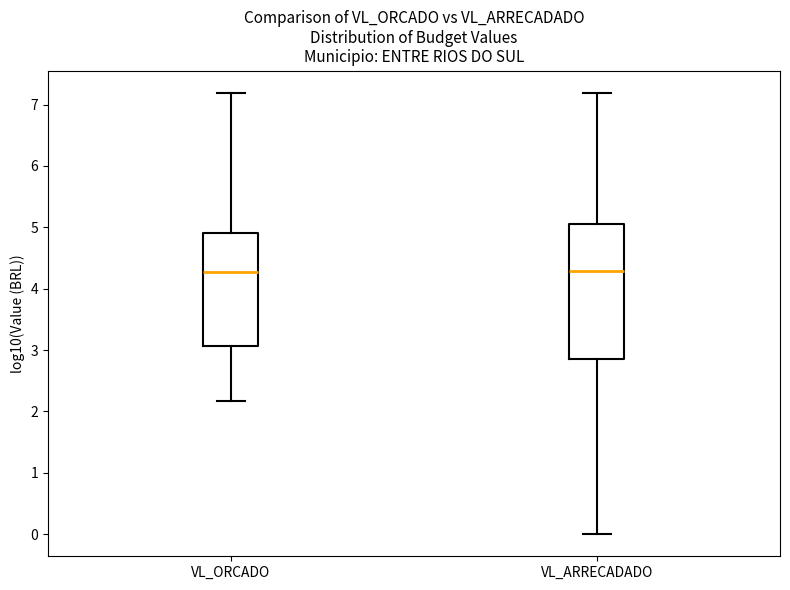

Where is the lower edge of the box for VL_ARRECADADO on the y-axis? The values are not printed on the chart, so give them approximately, as read against the axis.

2.9